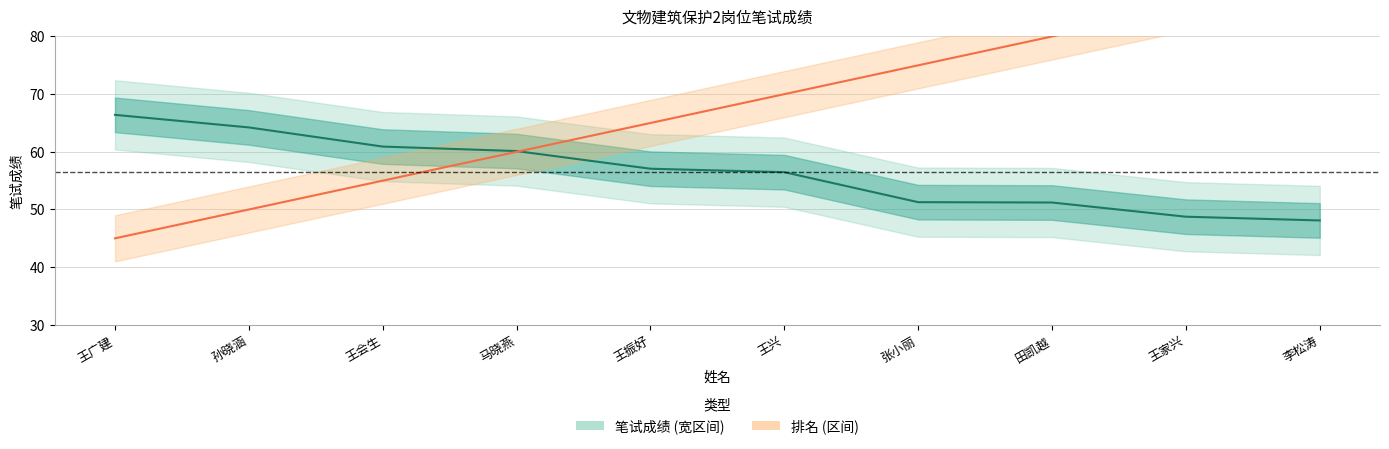

True or false: 笔试成绩 and 排名 (折线) cross at least once.

True